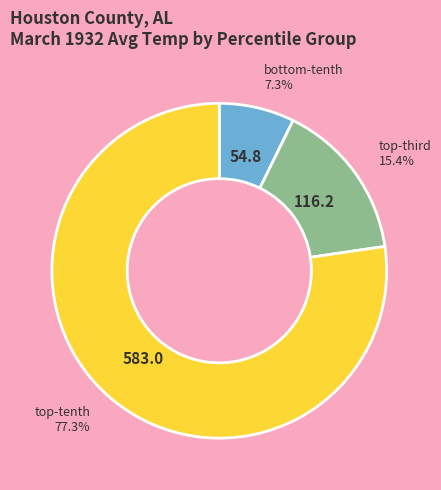

Which slice is the largest?

top-tenth